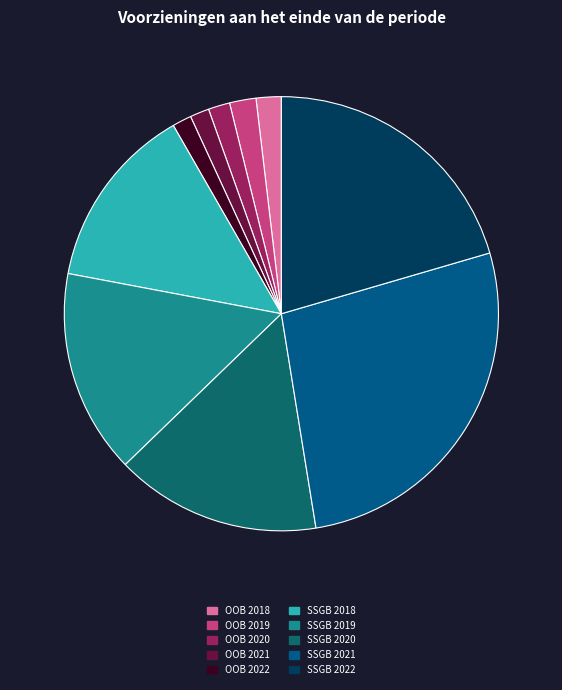

Is there a majority slice in this chart?

No